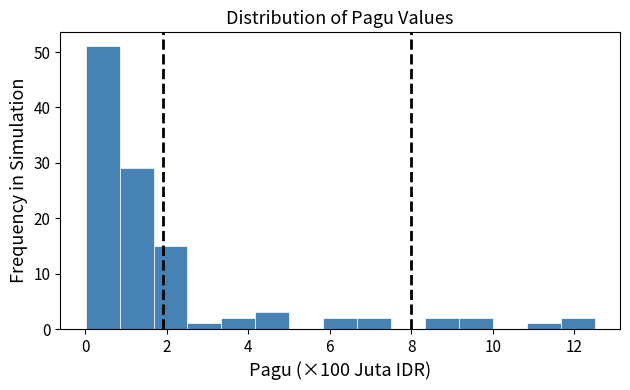

Reading left to right, list every bar in this chart as the range it spans on the x-axis followed by its height. Neither the bar edges nor the heights are printed on the chart, so give them approximately, as read against the axes.

0.0 to 0.8: 51
0.8 to 1.6: 29
1.6 to 2.6: 15
2.6 to 3.4: 1
3.4 to 4.2: 2
4.2 to 5.0: 3
5.0 to 5.8: 0
5.8 to 6.6: 2
6.6 to 7.6: 2
7.6 to 8.4: 0
8.4 to 9.2: 2
9.2 to 10.0: 2
10.0 to 10.8: 0
10.8 to 11.6: 1
11.6 to 12.6: 2